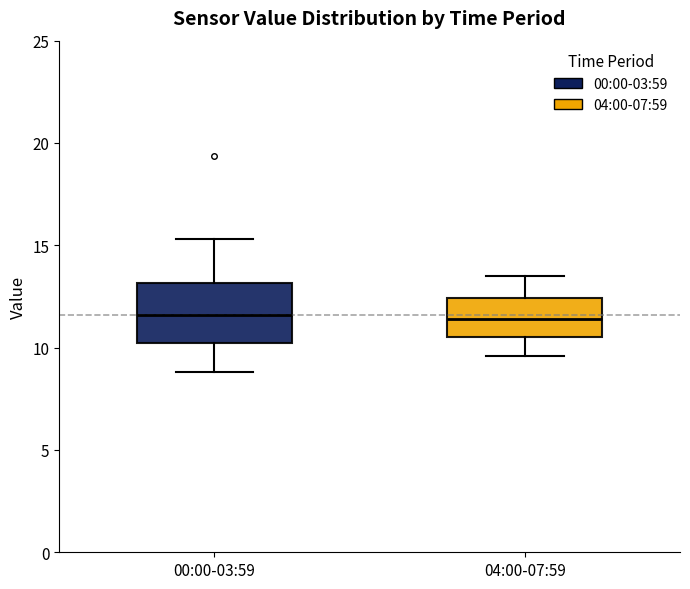

Reading left to right, read every box against the y-axis: the position of its median line, the range the box covers, and the ends of its whiskers. The values are not printed on the chart, so give them approximately, as read against the axis.

00:00-03:59: median 11.5, box 10.0 to 13.0, whiskers 9.0 to 15.5
04:00-07:59: median 11.5, box 10.5 to 12.5, whiskers 9.5 to 13.5